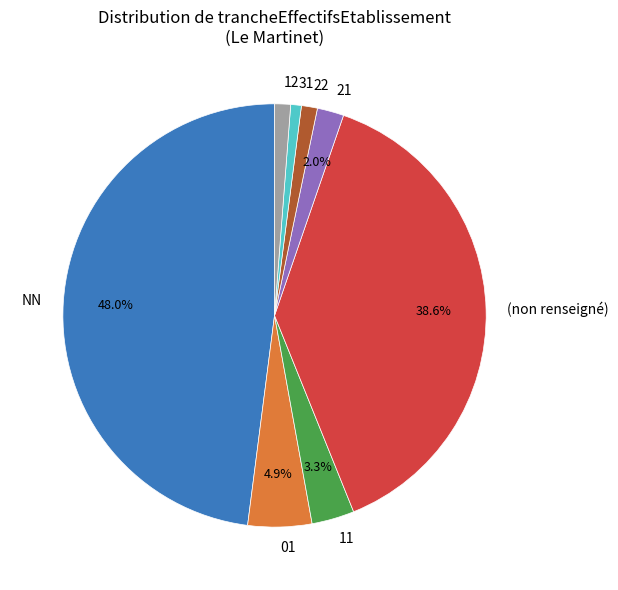

Which slice is the largest?

NN